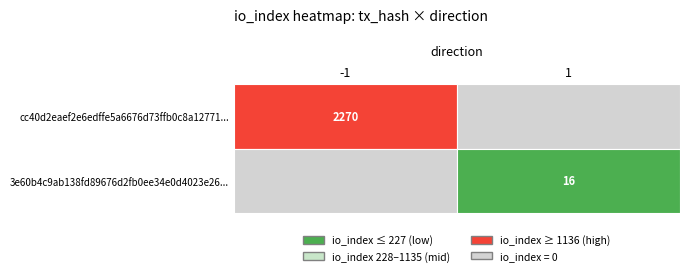

Reading right to left, extract all data points from this chart.

cc40d2eaef2e6edffe5a6676d73ffb0c8a12771: 2270	-1
3e60b4c9ab138fd89676d2fb0ee34e0d4023e26: 16	1